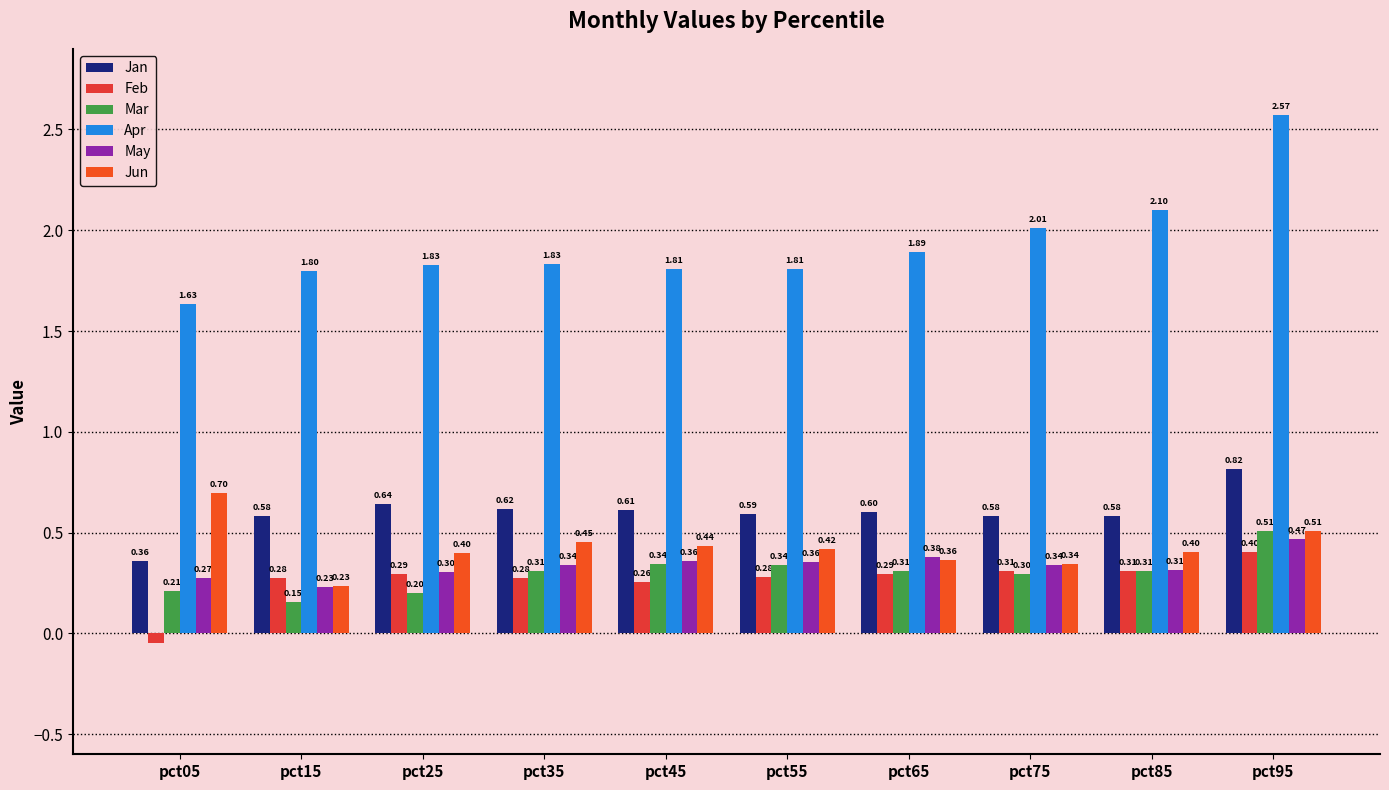

Which category has the lowest value across all series?

pct05